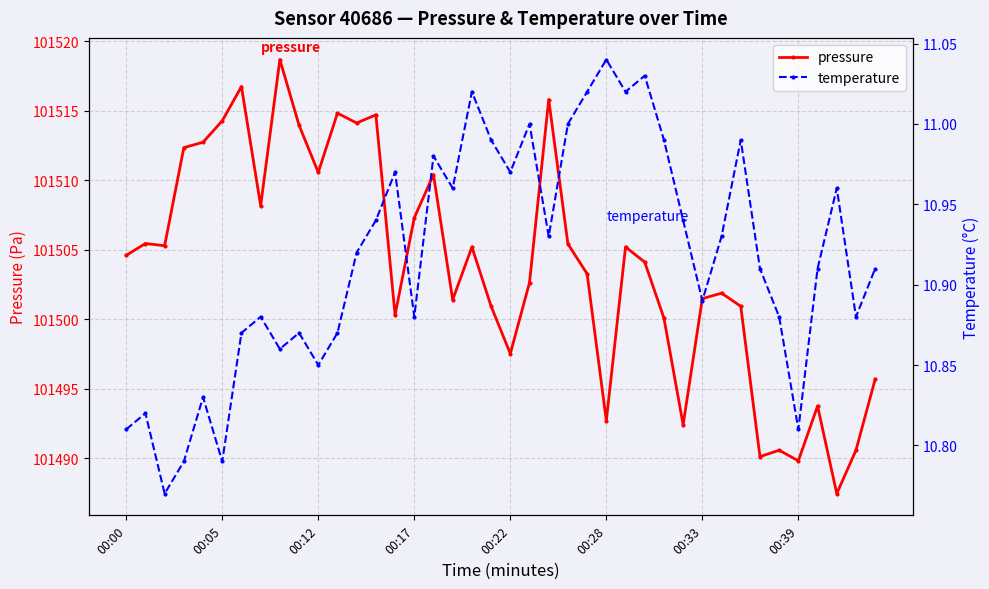

What is the lowest value of the pressure series?

101487.5